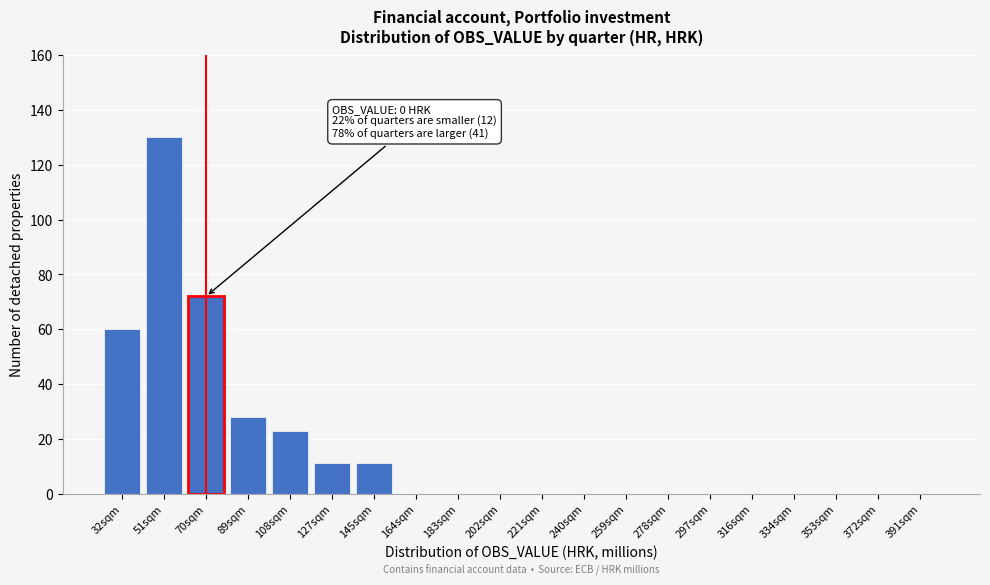

Reading left to right, transcribe all the data shown in this chart.

32sqm=60	51sqm=130	70sqm=72	89sqm=28	108sqm=23	127sqm=11	145sqm=11	164sqm=0	183sqm=0	202sqm=0	221sqm=0	240sqm=0	259sqm=0	278sqm=0	297sqm=0	316sqm=0	334sqm=0	353sqm=0	372sqm=0	391sqm=0